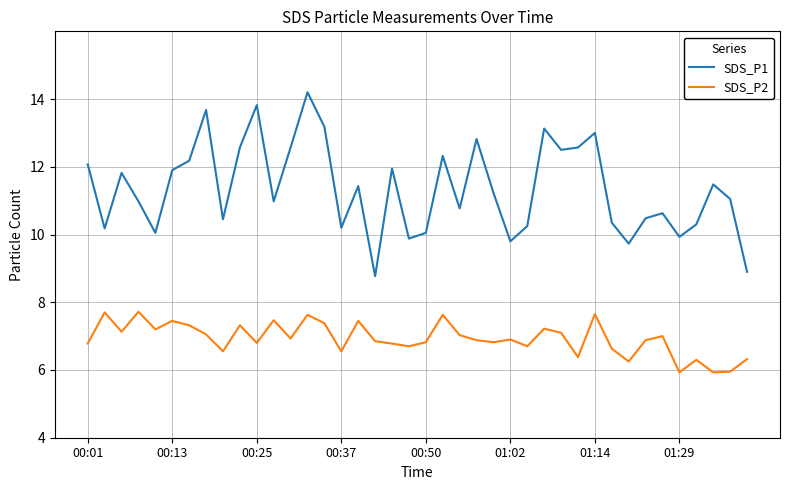

What is the difference between the maximum and minimum values in the SDS_P1 series?

5.4